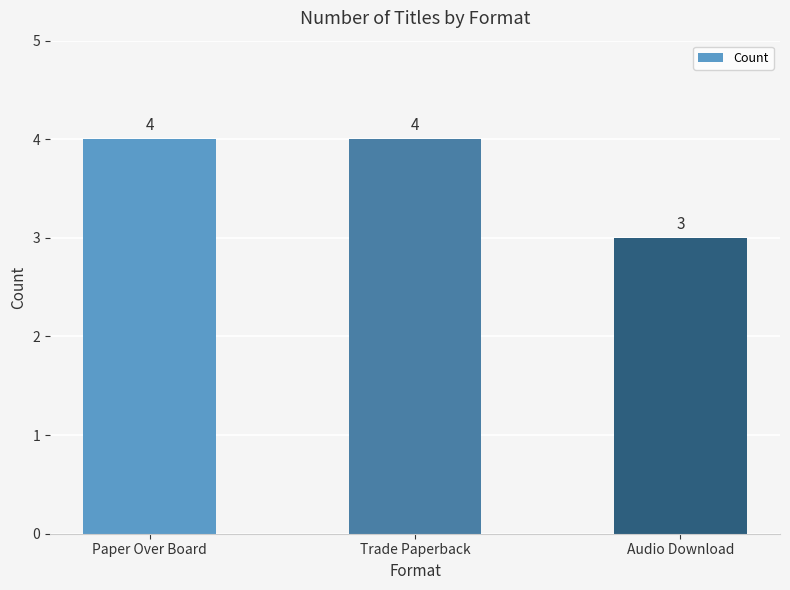

The chart shows a value of 6 at Trade Paperback. True or false?

False